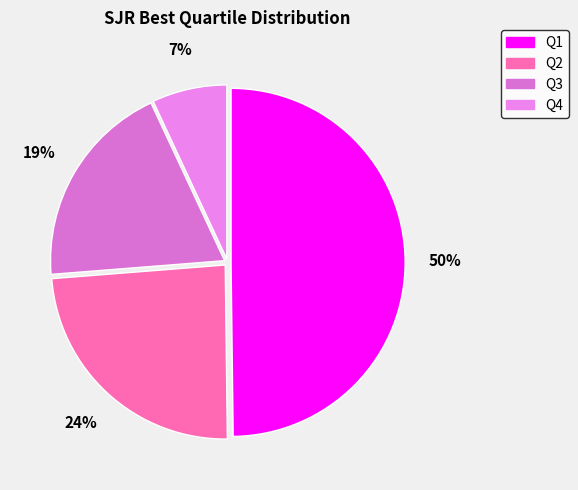

How many segments does this pie chart have?

4